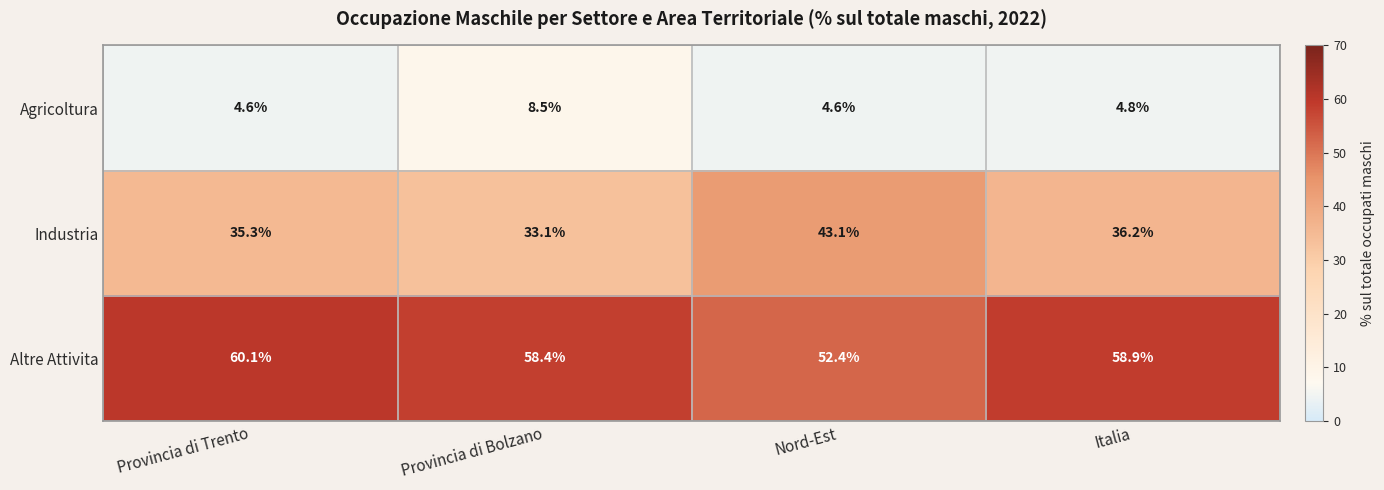

List the series in order of their peak value, lowest first.

Agricoltura, Industria, Altre Attivita